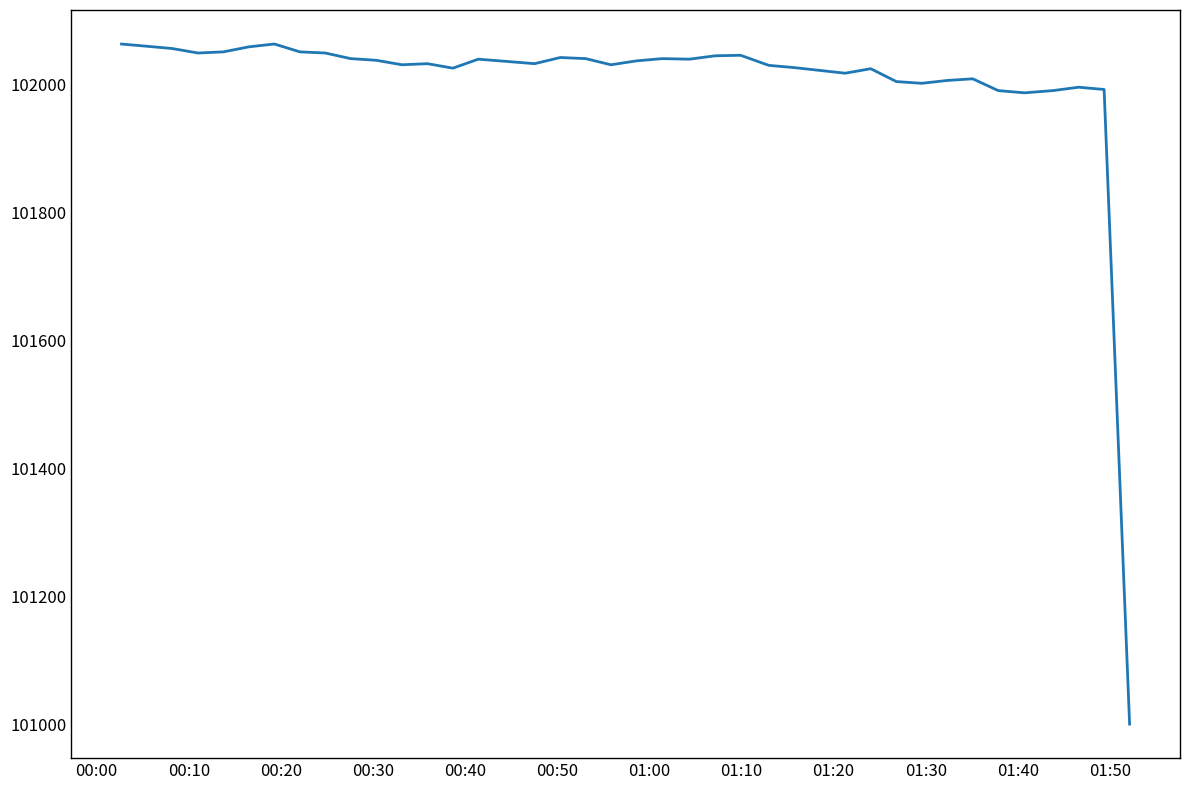

What is the minimum value shown in the chart?

101001.3